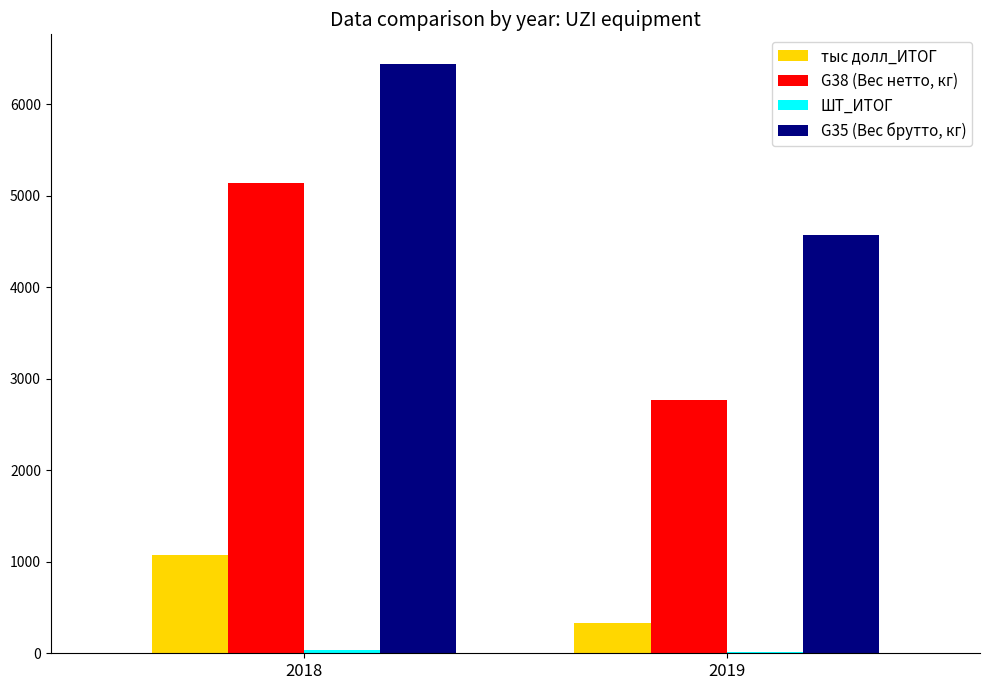

Are the bars horizontal?

No